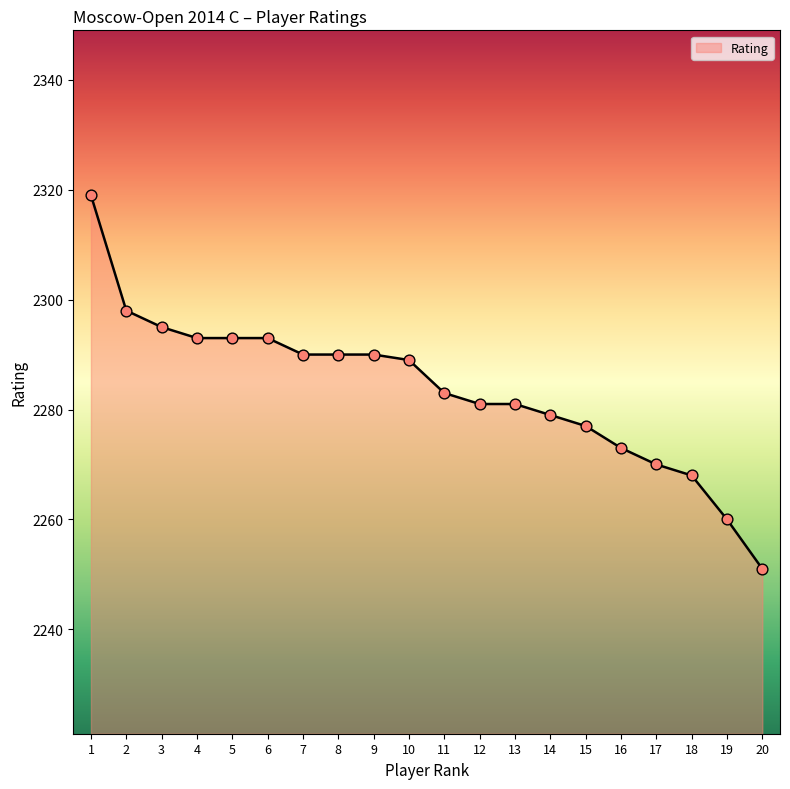

What is the ratio of the value at 14 to the value at 16?

1.0